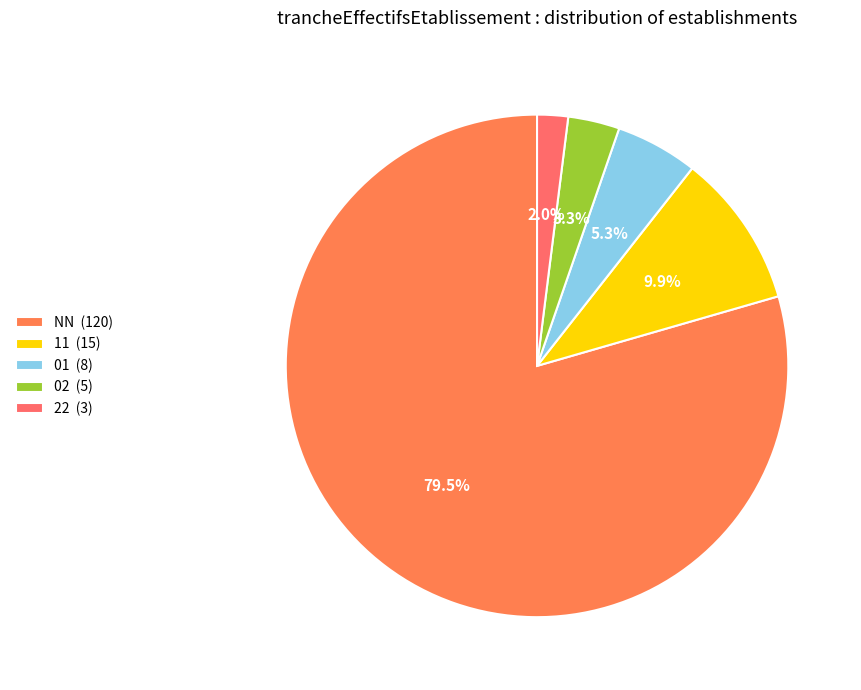

True or false: NN accounts for 79% of the total.

True